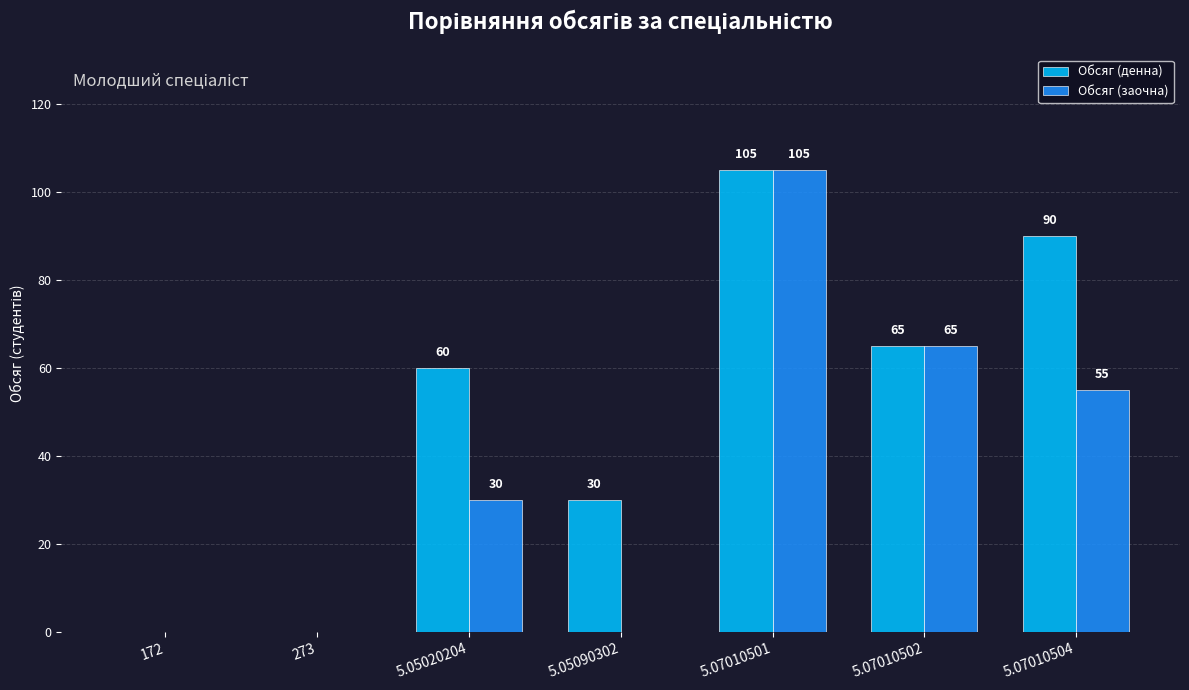

How many data points does each series have?

7